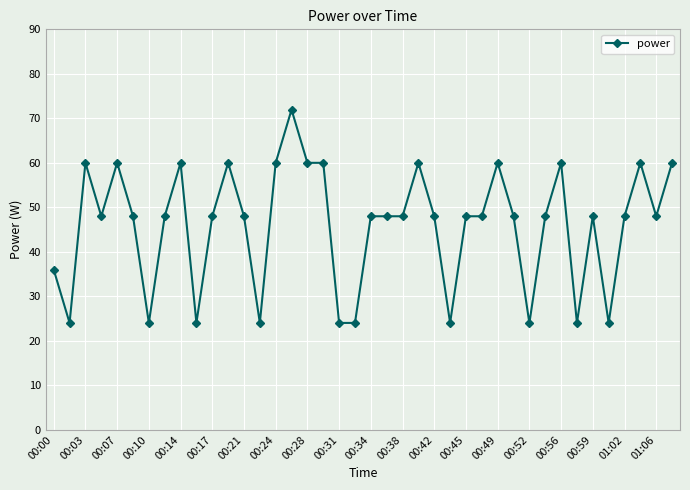

What is the value of the 23rd point from the left?

48.0